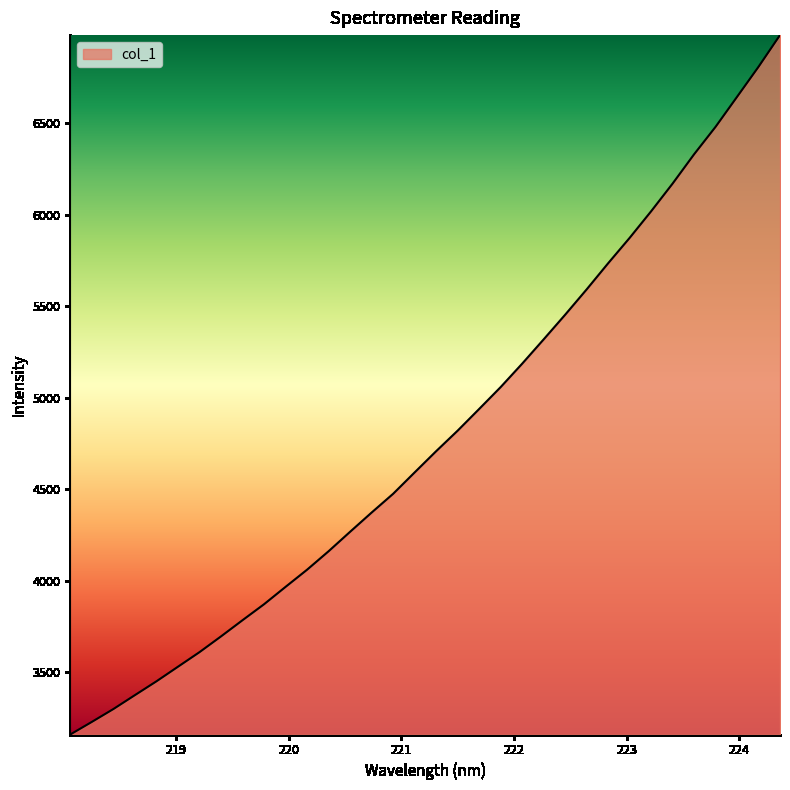

How many values are below 4708?

17